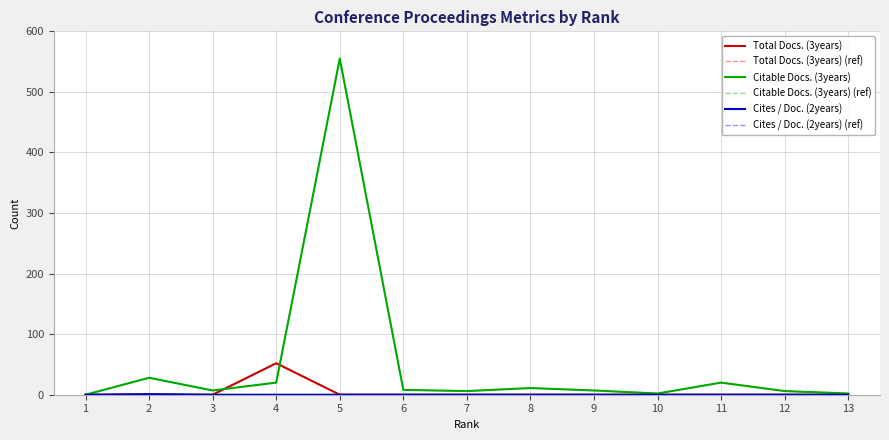

Which has a higher value, 1 or 9?

1